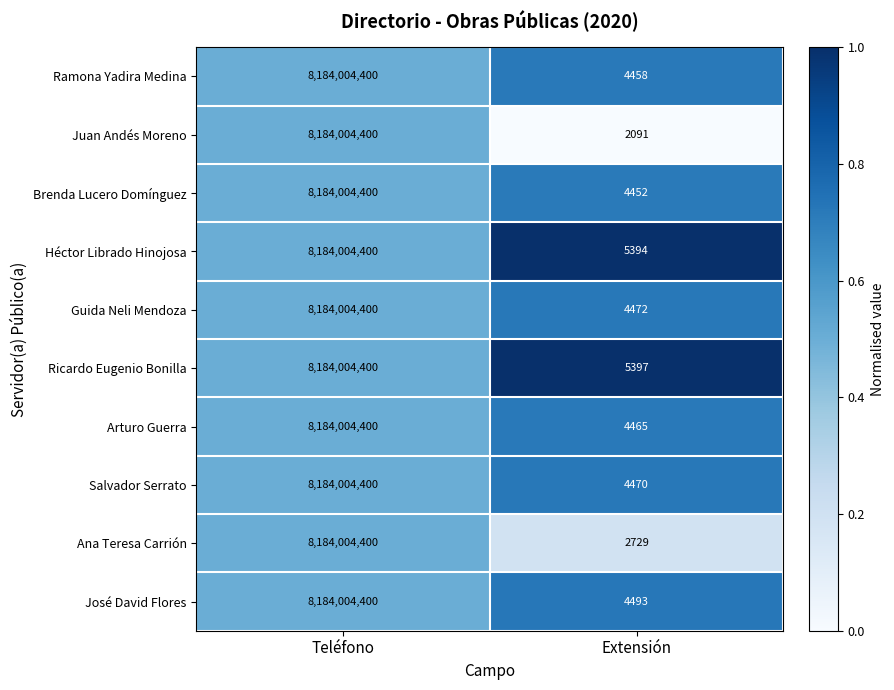

Where is José David Flores nearest to the value 4092004446?

Extensión